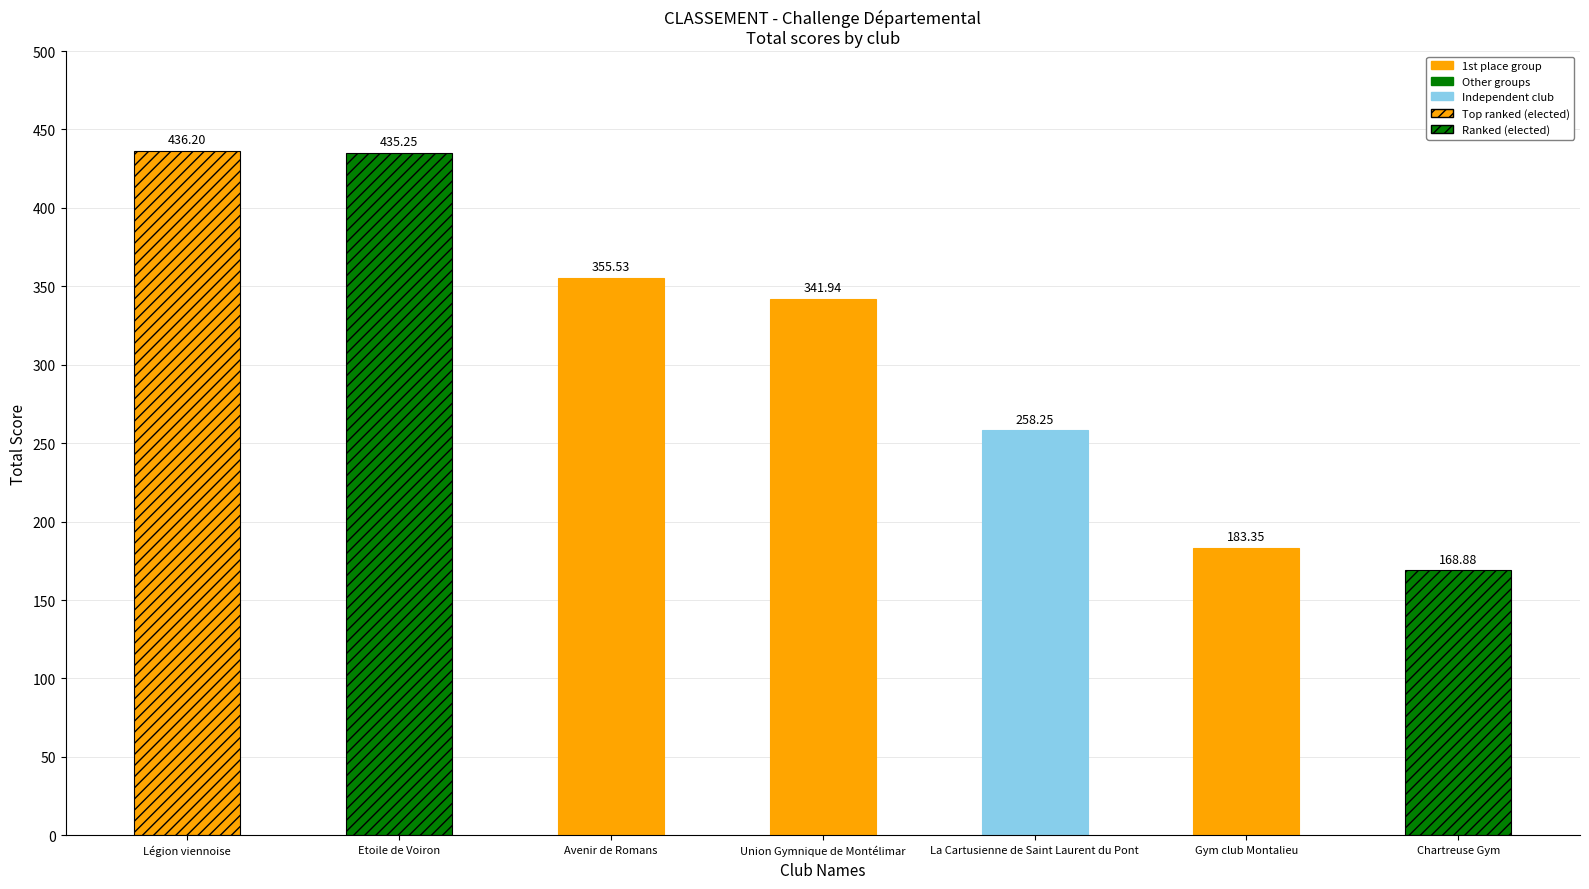

Reading right to left, what are all the values shown in this chart?

168.9	183.4	258.2	341.9	355.5	435.2	436.2